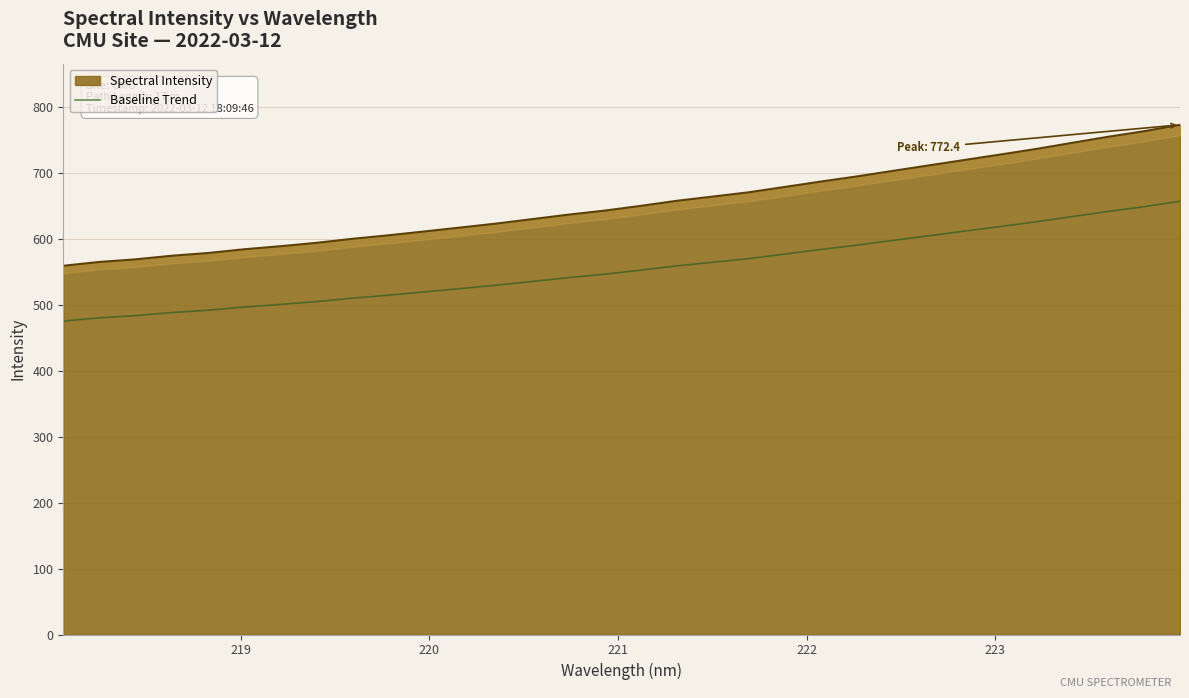

What is the value of the 27th point from the left?

618.2